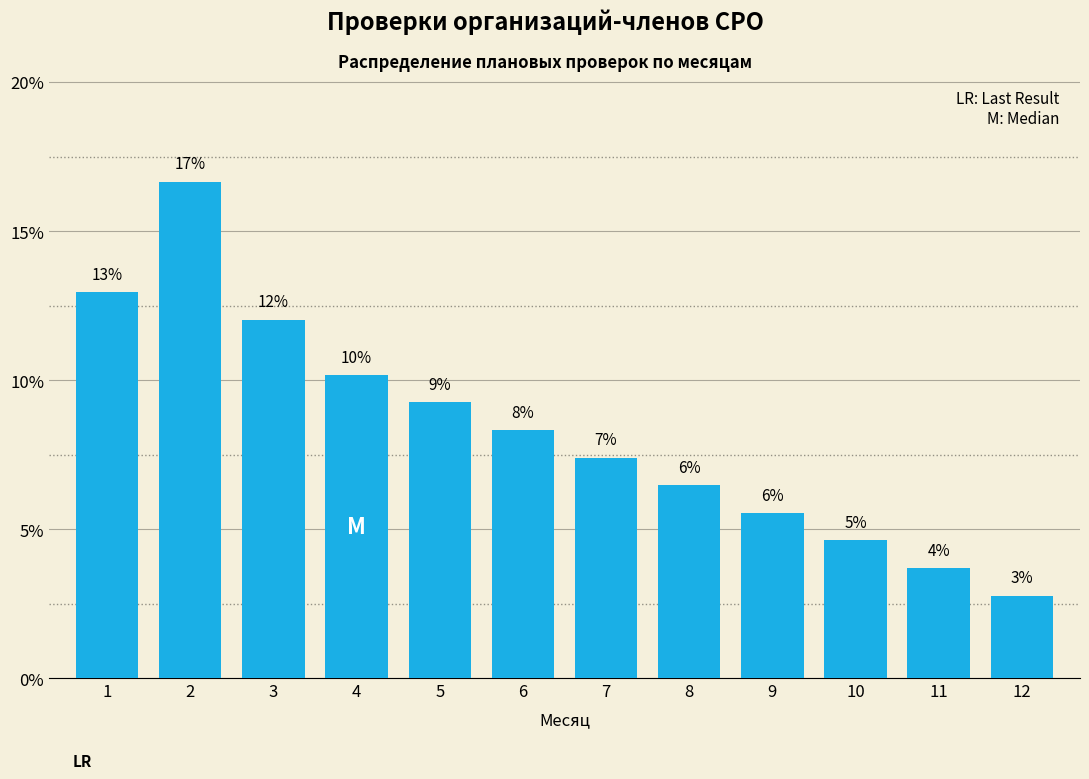

Does the chart contain any negative values?

No